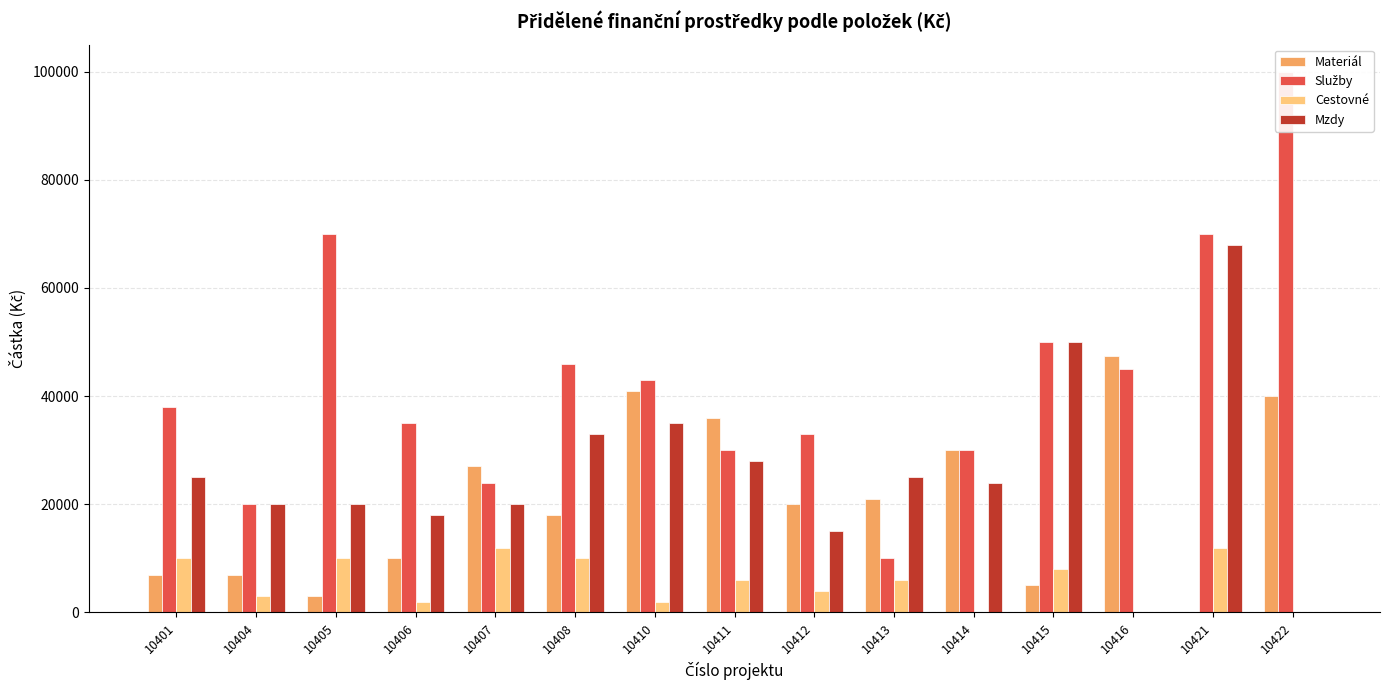

What is the sum of the Služby values at 10412 and 10408?

79000